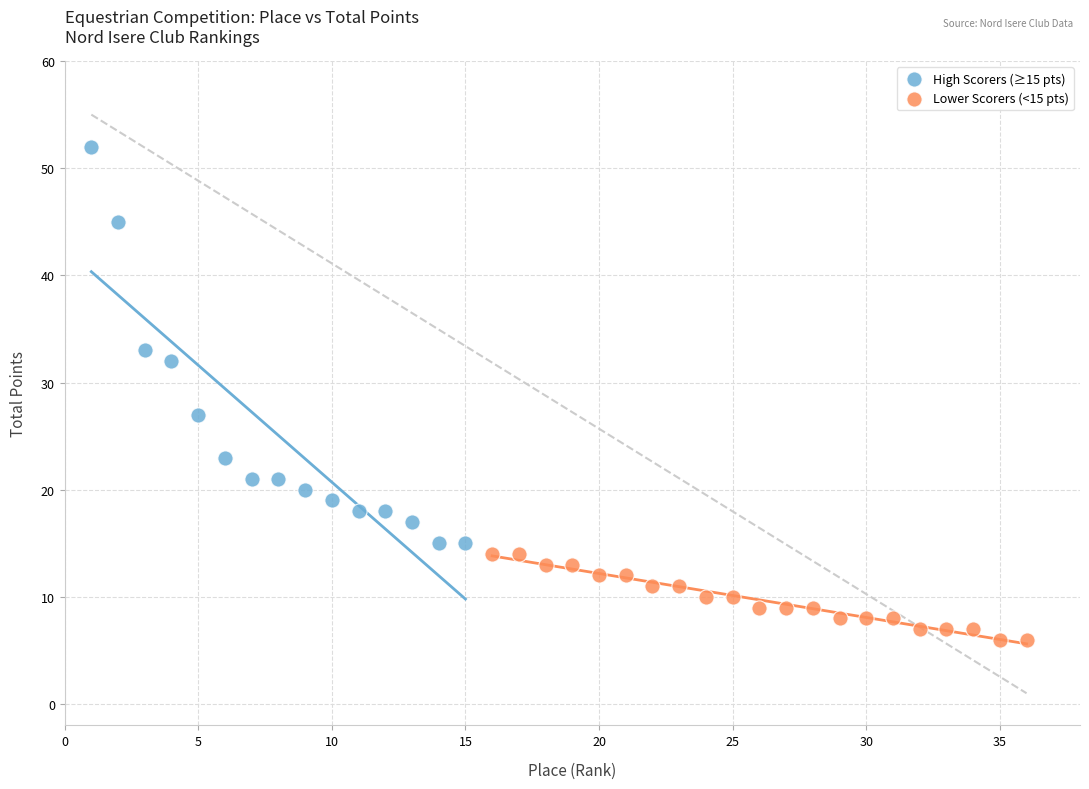

Which series reaches the minimum Y coordinate?

Lower Scorers (<15 pts)